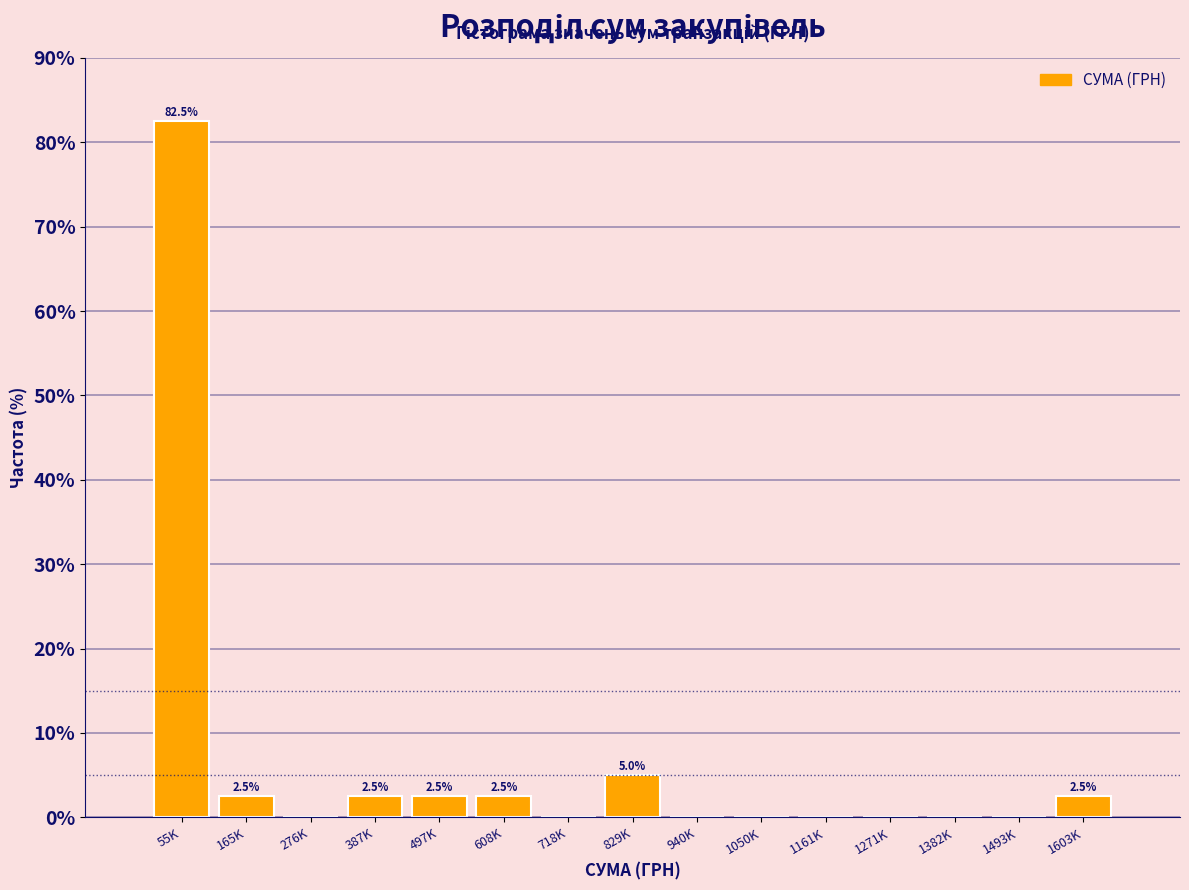

Reading left to right, transcribe all the data shown in this chart.

55K=82.5	165K=2.5	276K=0.0	387K=2.5	497K=2.5	608K=2.5	718K=0.0	829K=5.0	940K=0.0	1050K=0.0	1161K=0.0	1271K=0.0	1382K=0.0	1493K=0.0	1603K=2.5